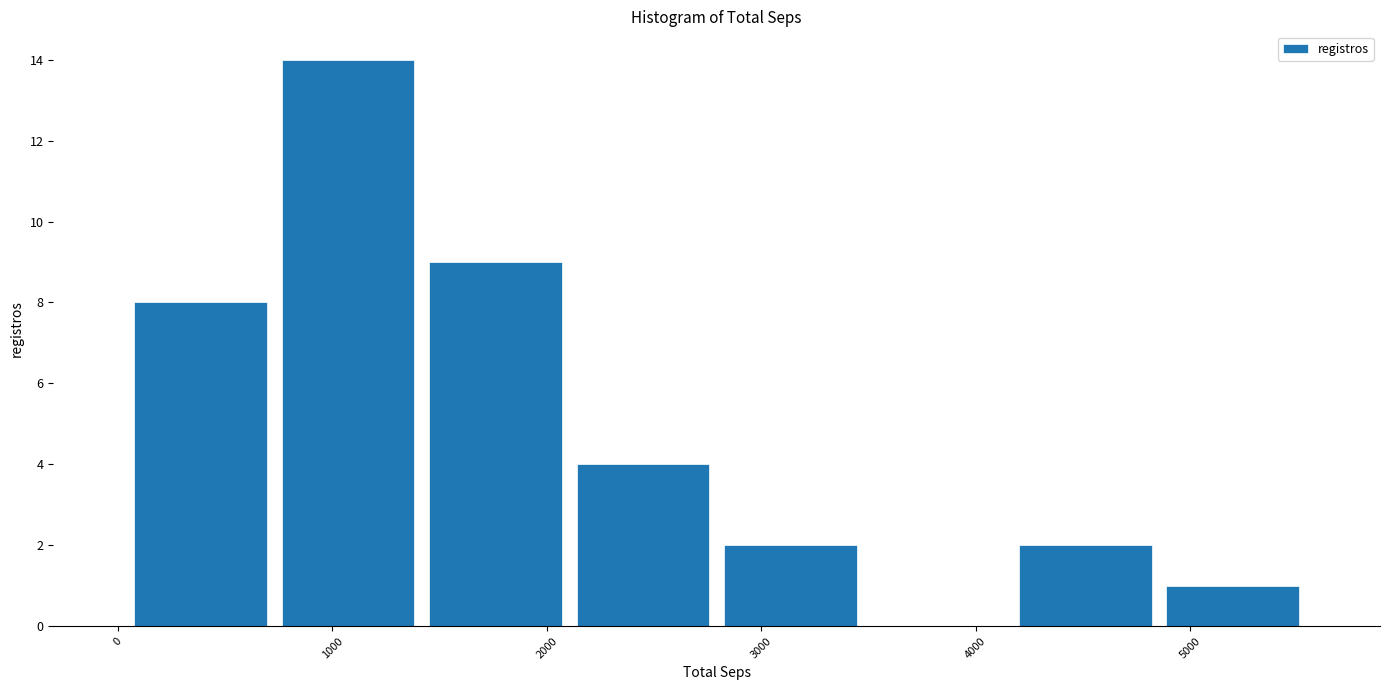

Reading left to right, transcribe this chart: for each bar, give the range it covers on the x-axis and its height. Neither the bar edges nor the heights are printed on the chart, so give them approximately, as read against the axes.

0 to 700: 8
700 to 1400: 14
1400 to 2100: 9
2100 to 2800: 4
2800 to 3500: 2
3500 to 4200: 0
4200 to 4900: 2
4900 to 5500: 1